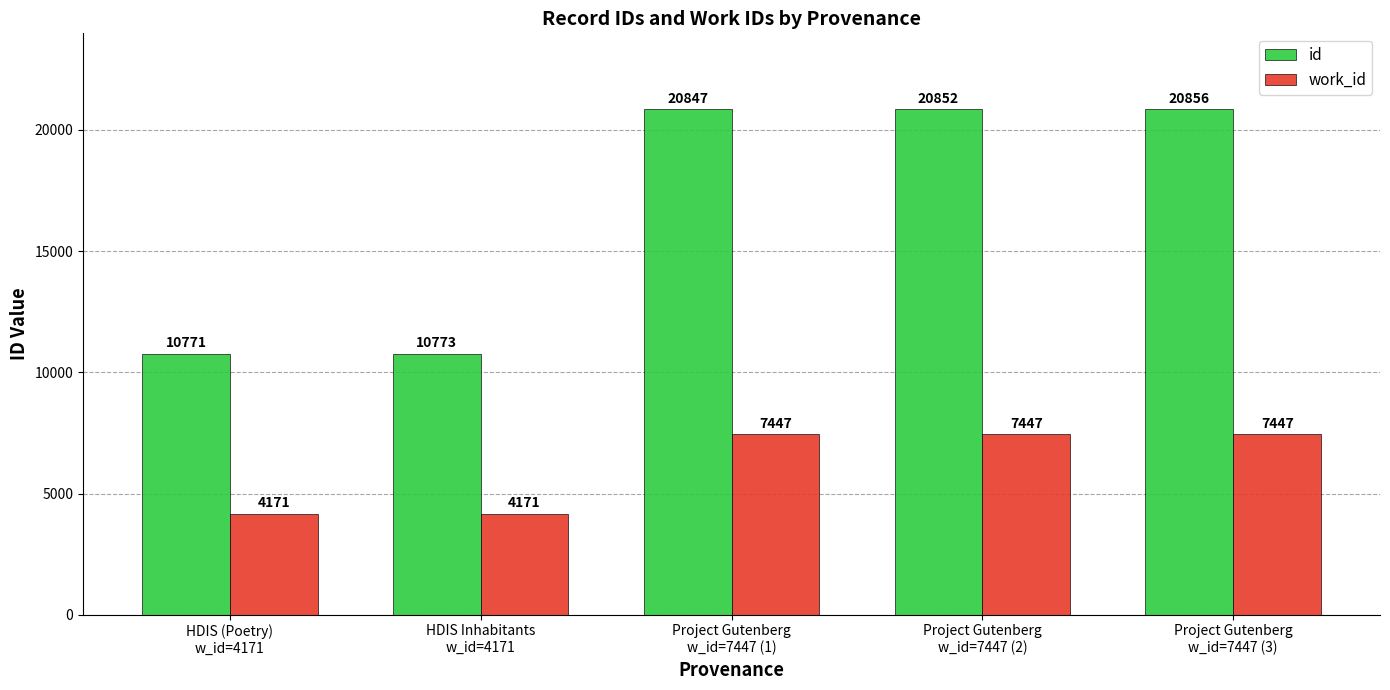

Reading right to left, transcribe all the data shown in this chart.

id: 20856	20852	20847	10773	10771
work_id: 7447	7447	7447	4171	4171